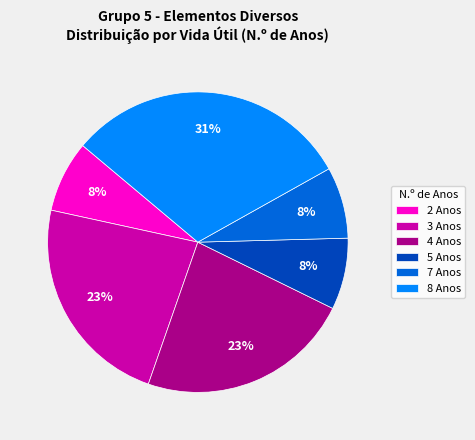

Is it true that 7 Anos is 1% of the pie?

False